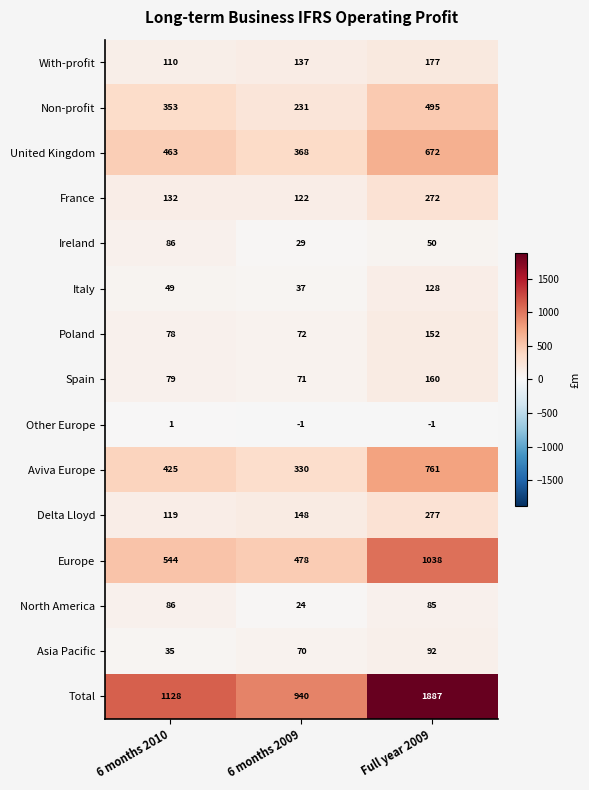

What is the sum of all Poland values?

302